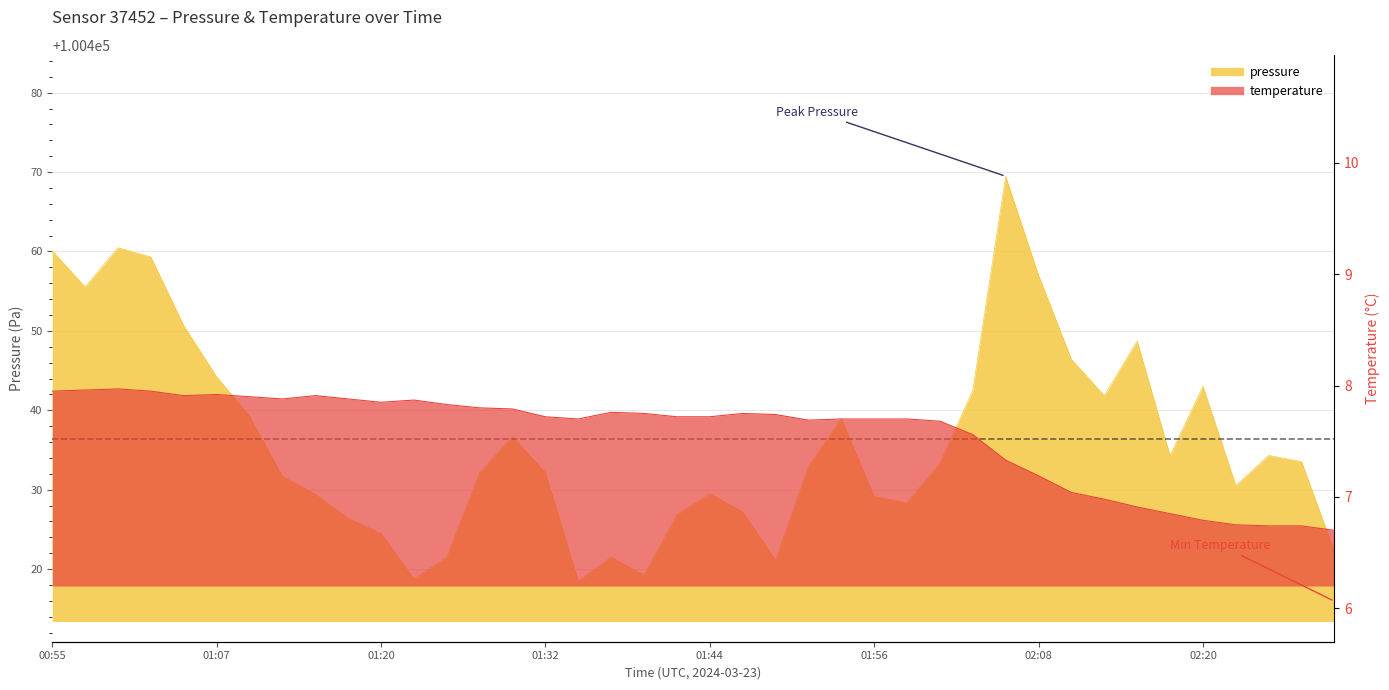

Does the chart have visible grid lines?

Yes